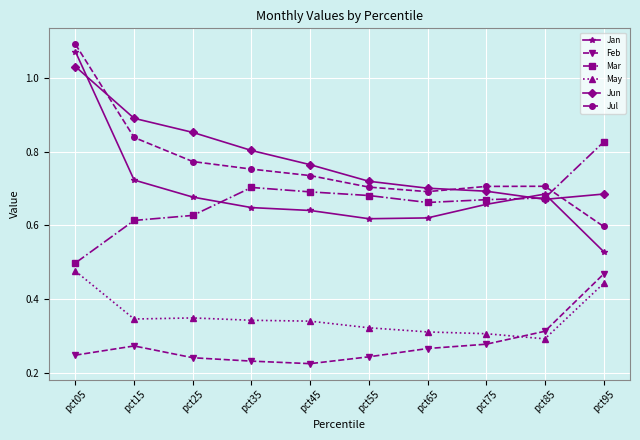

Which category has the highest value across all series?

pct05